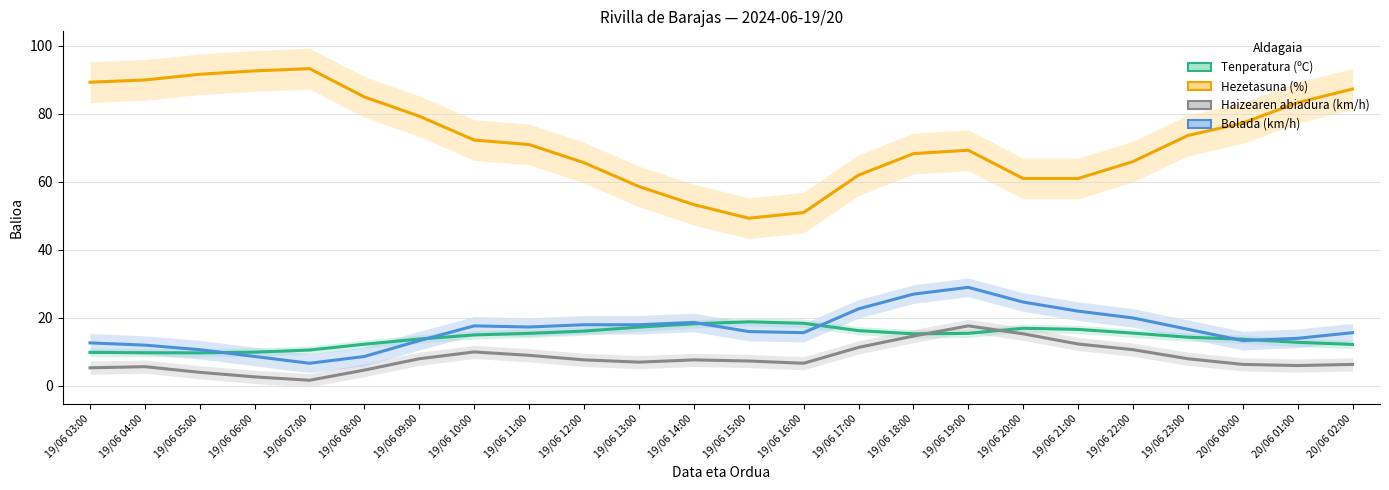

Which category has the lowest value in the Tenperatura (ºC) series?

19/06 05:00